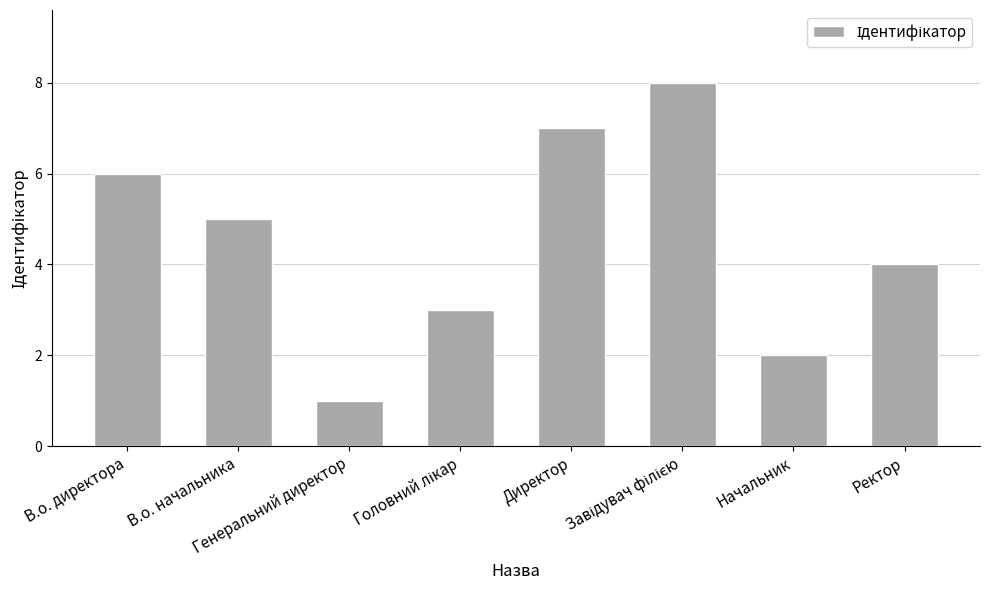

Reading left to right, what are all the values shown in this chart?

6	5	1	3	7	8	2	4